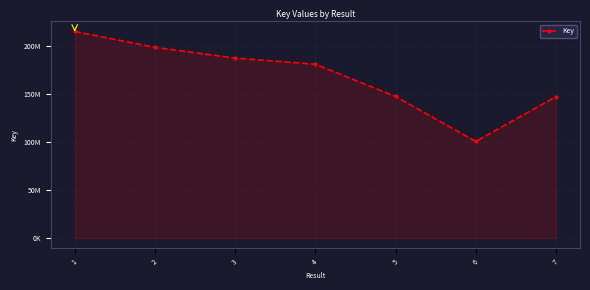

How many interior local valleys (lower than both neighbors) does the data have?

1